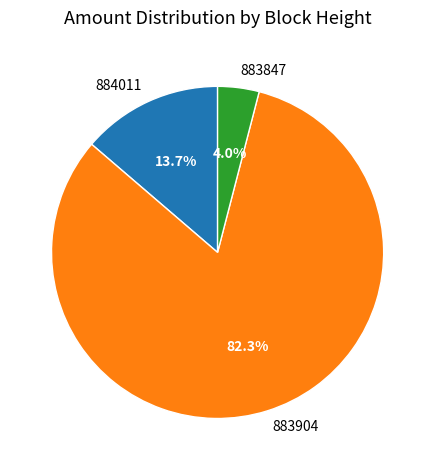

Which category accounts for the majority?

883904